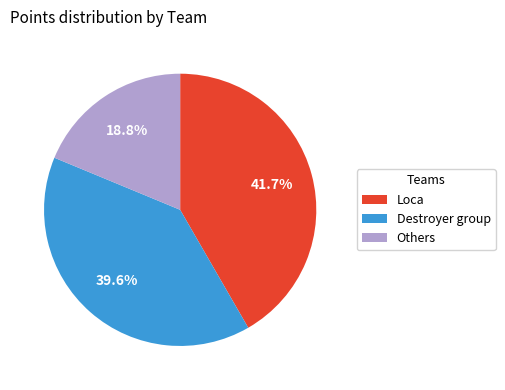

Which has a higher value, Loca or Destroyer group?

Loca